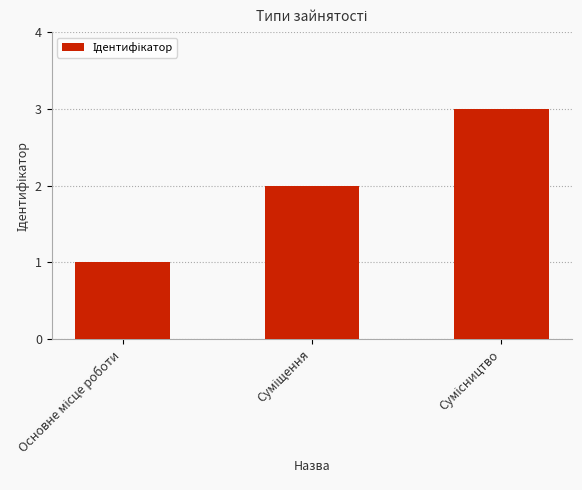

What is the sum of all values?

6